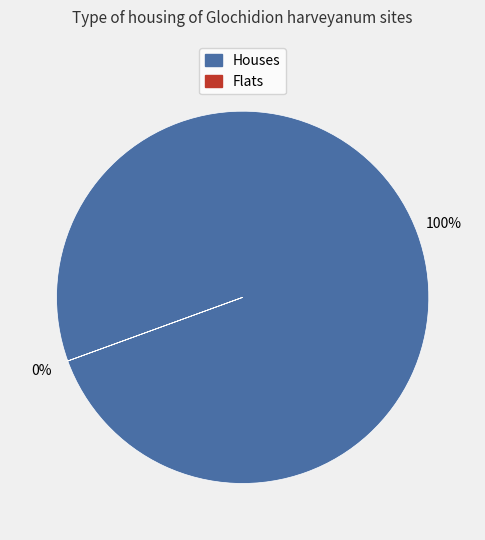

To the nearest percent, what is the difference between the 1 and 4 slice percentages?

100%